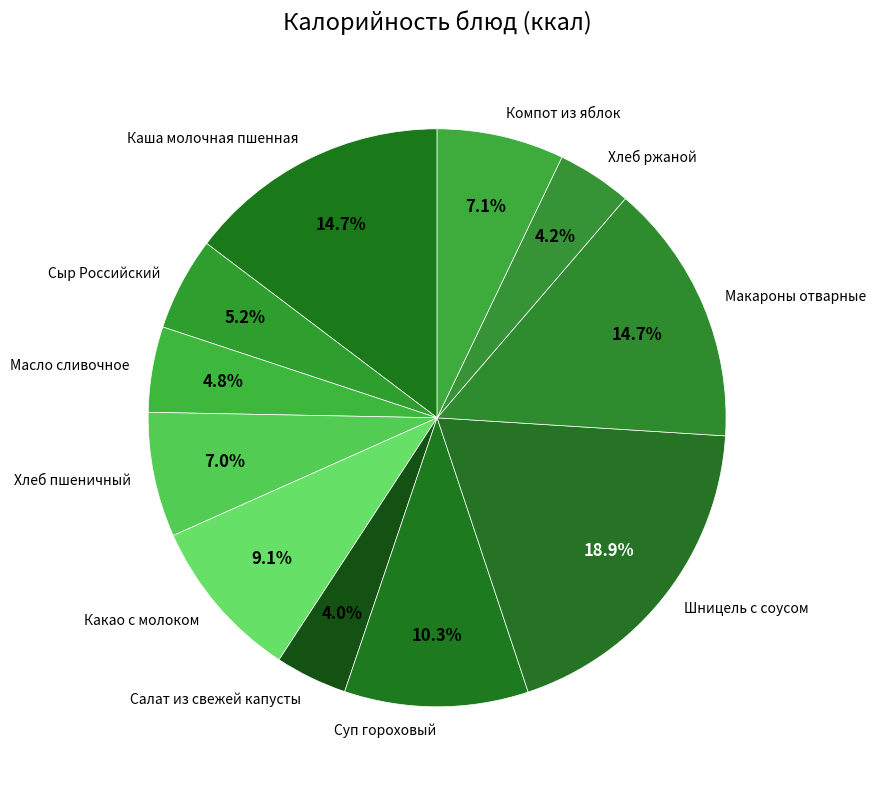

Does Компот из яблок represent more than half of the total?

No